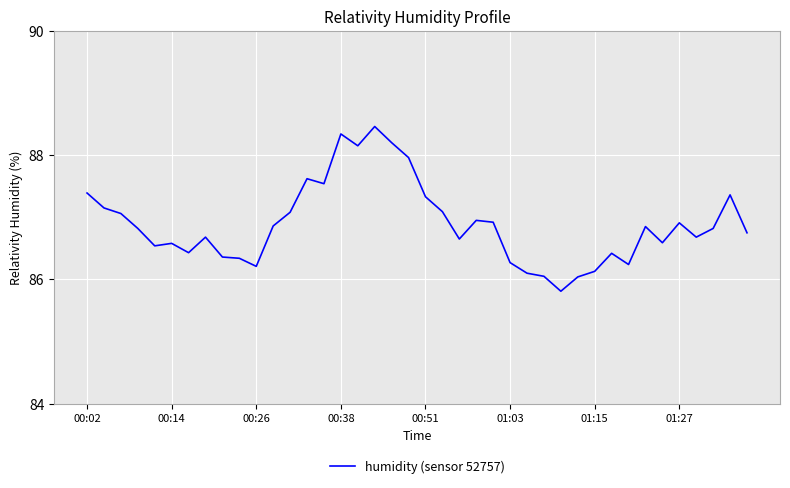

What is the greatest value displayed?

88.5